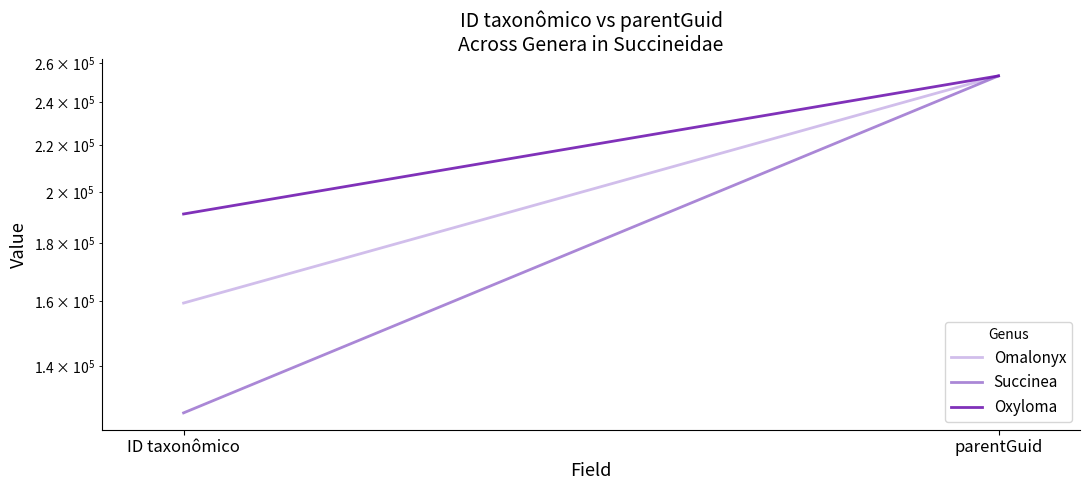

Is it true that Succinea equals 221751 at ID taxonômico?

False